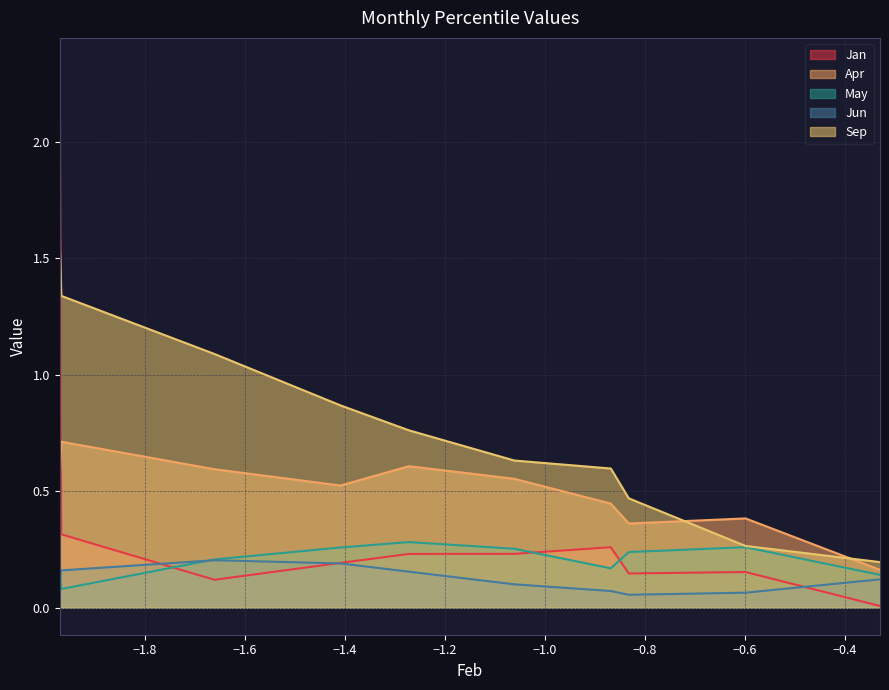

Which category has the lowest value across all series?

pct95